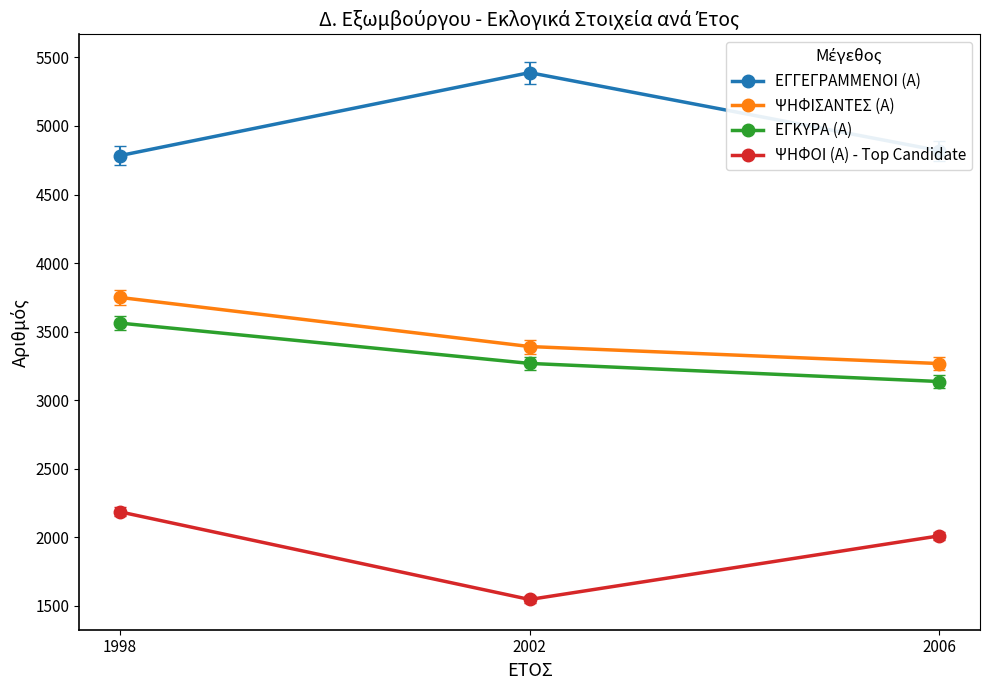

What are all the series names shown in the legend?

ΕΓΓΕΓΡΑΜΜΕΝΟΙ (Α), ΨΗΦΙΣΑΝΤΕΣ (Α), ΕΓΚΥΡΑ (Α), ΨΗΦΟΙ (Α) - Top Candidate